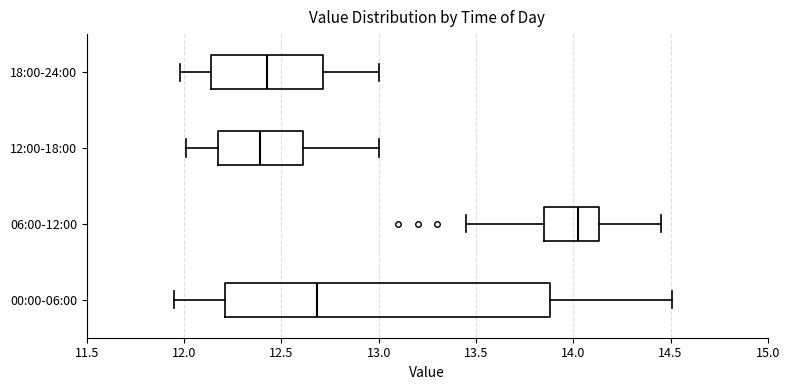

Which box is the widest, from its left edge to its right edge?

00:00-06:00